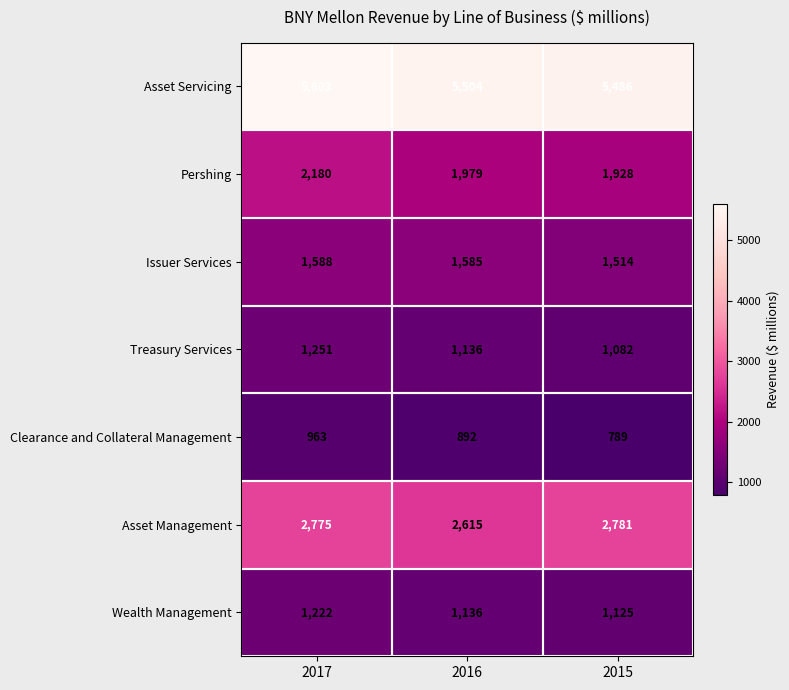

Read the Issuer Services value at 2016.

1585